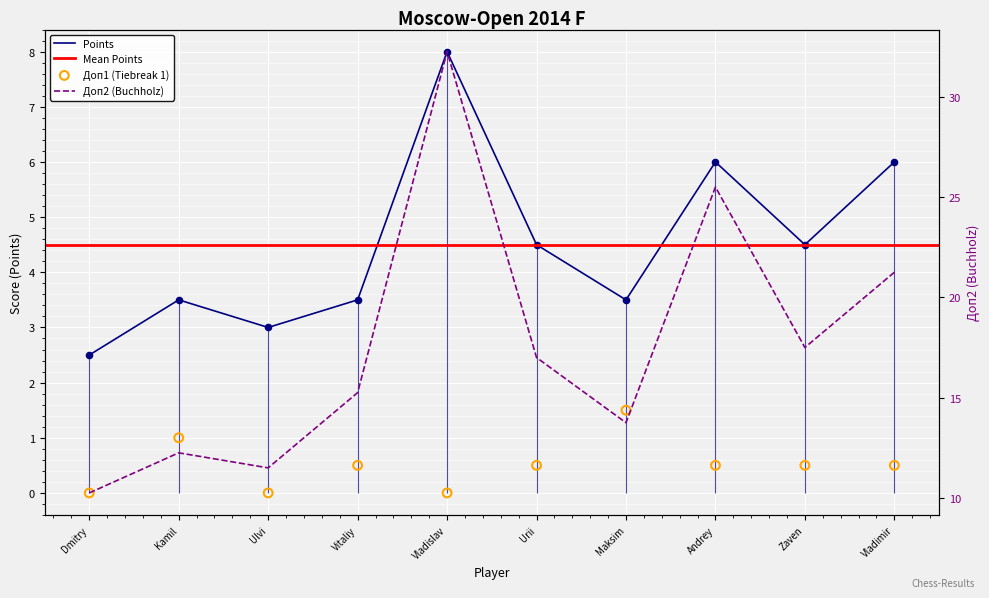

Is it true that Points equals 6.0 at Andrey?

True